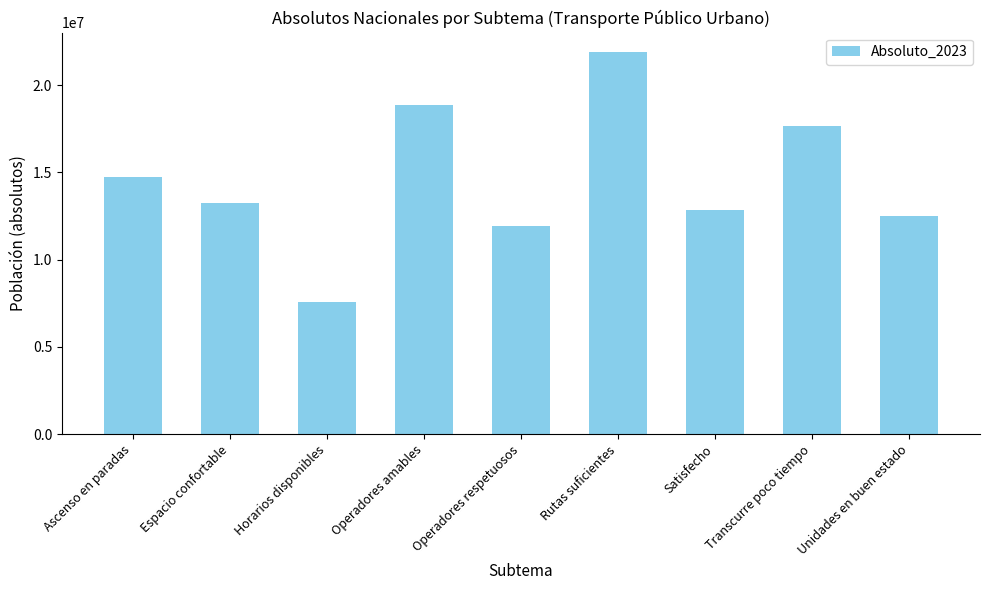

Where does the data first go above 13236122?

Ascenso en paradas